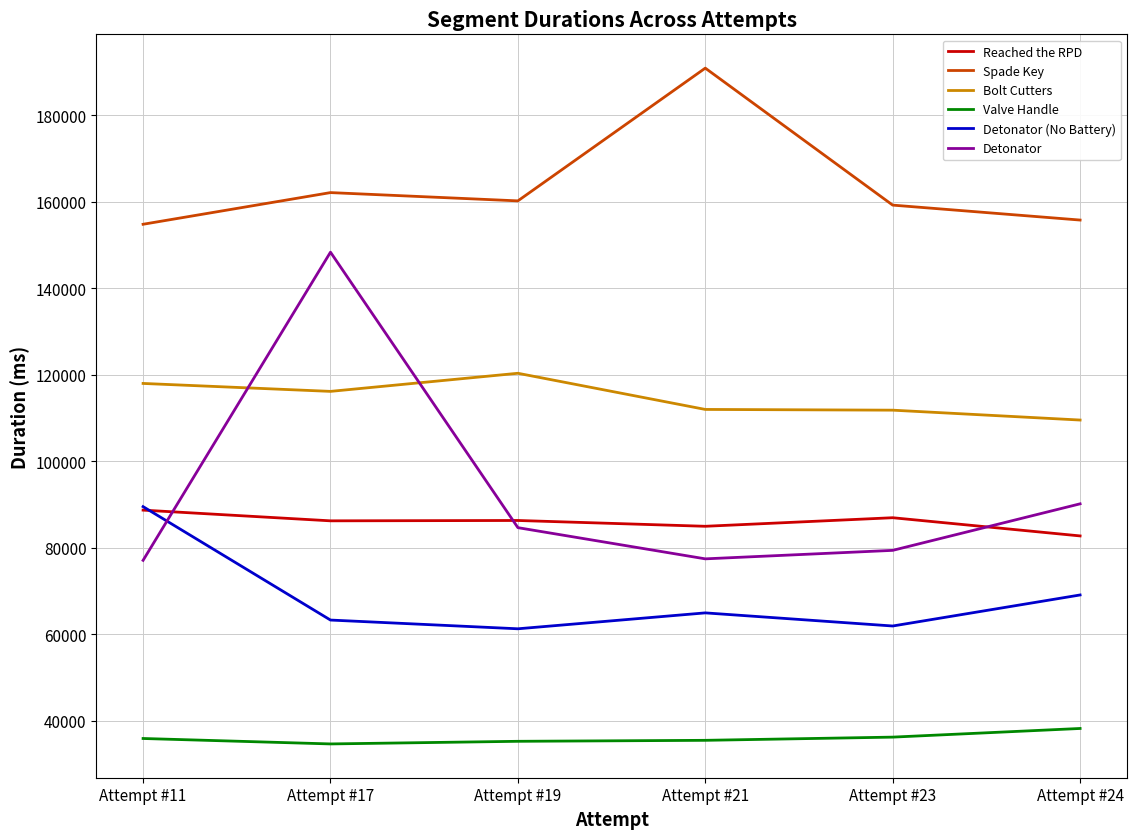

How many distinct data groups are displayed?

6